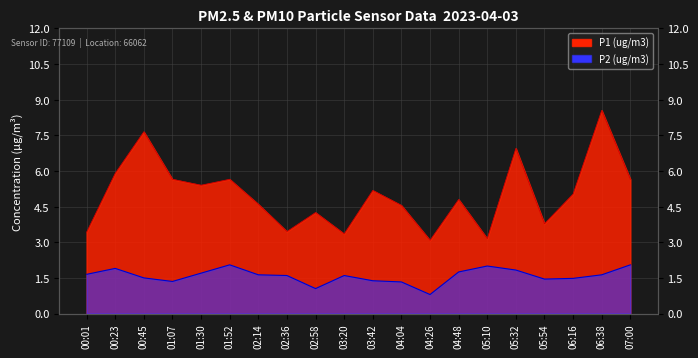

Is the value of P2 (ug/m3) at 01:07 greater than the value of P1 (ug/m3) at 03:20?

No